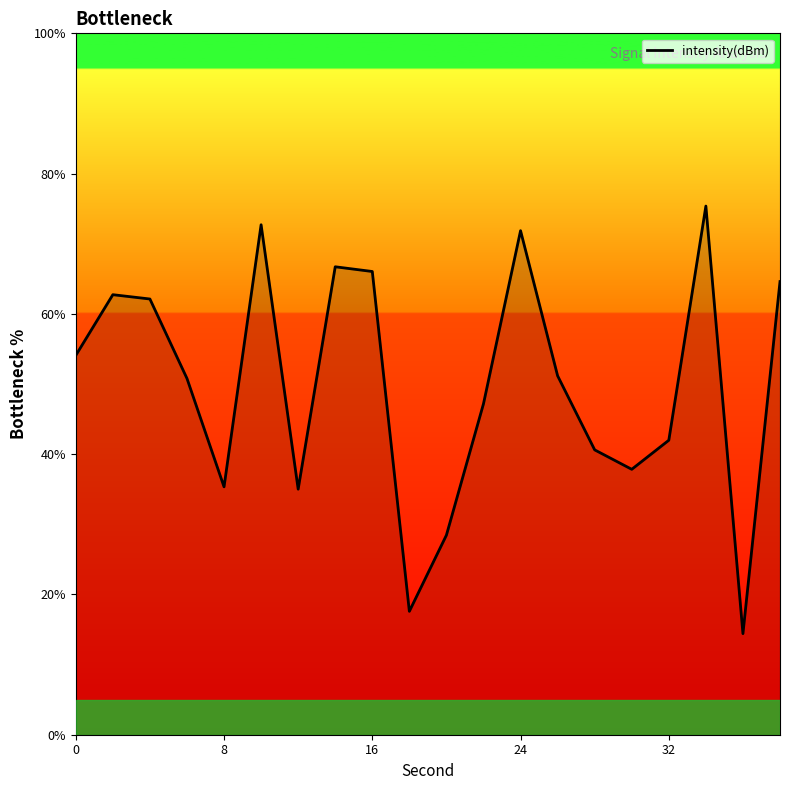

What is the minimum value shown in the chart?

14.4